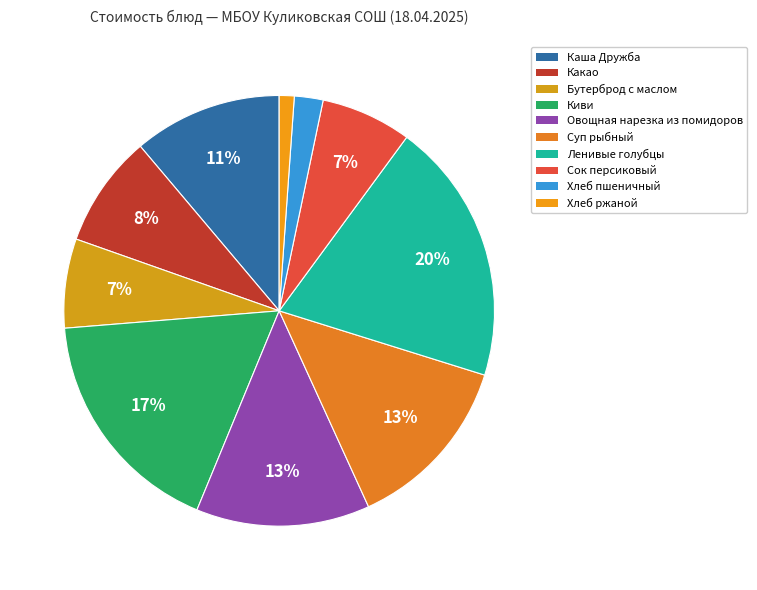

How many slices are in this pie chart?

10